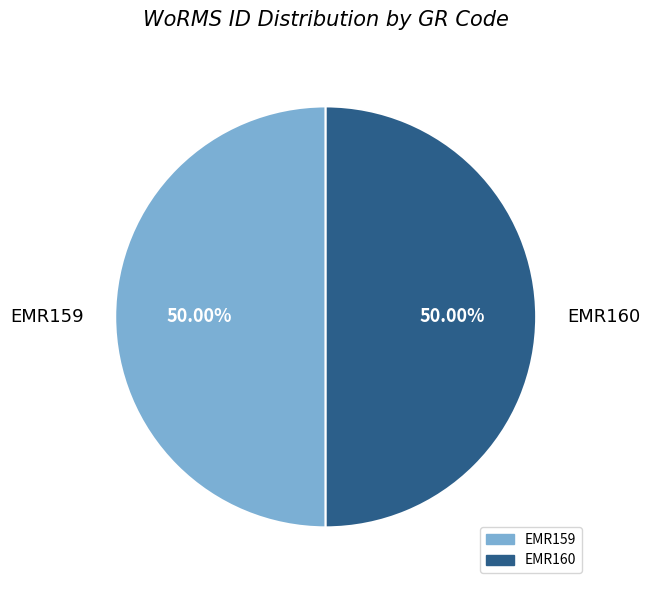

What is the ratio of the value at EMR159 to the value at EMR160?

1.0